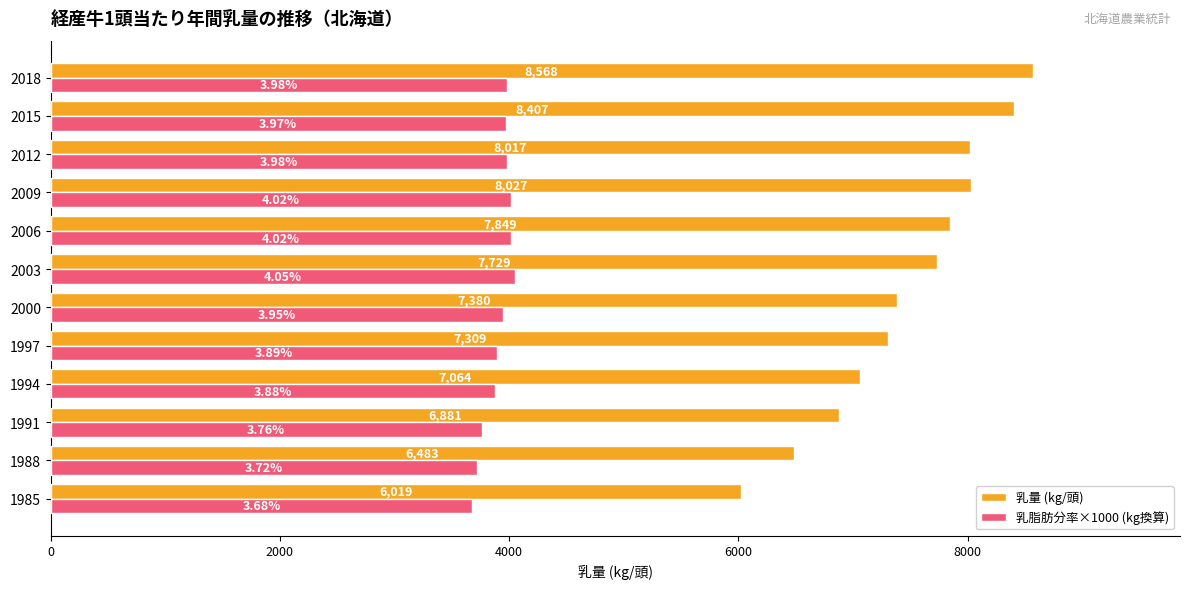

What are all the series names shown in the legend?

乳量 (kg/頭), 乳脂肪分率×1000 (kg換算)